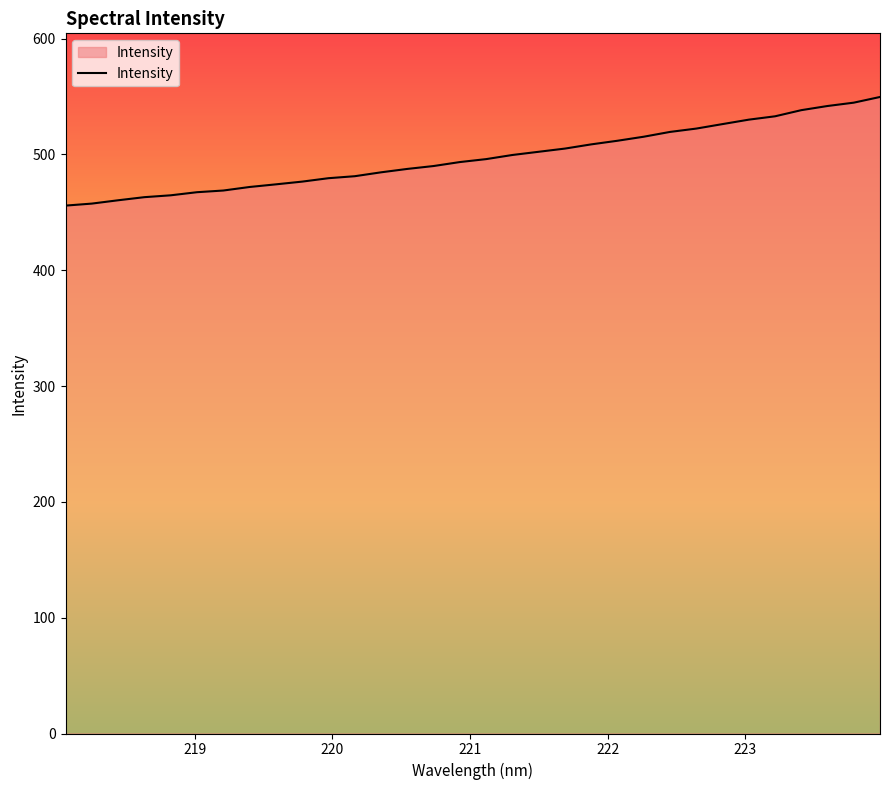

What is the greatest value displayed?

549.6